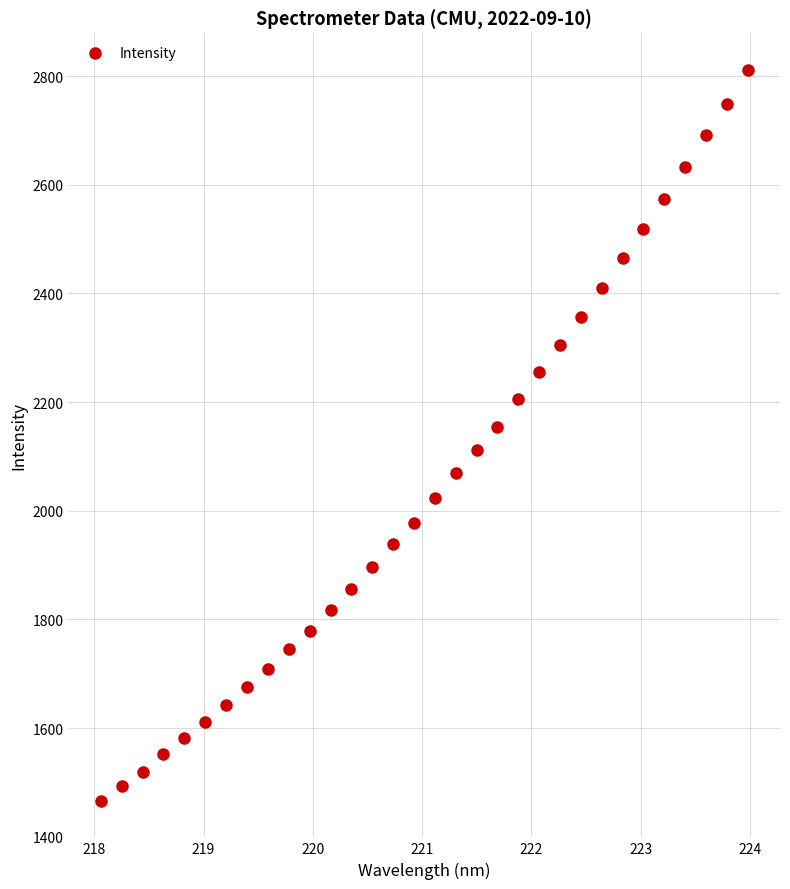

What is the range of X values (max minus min)?

5.9